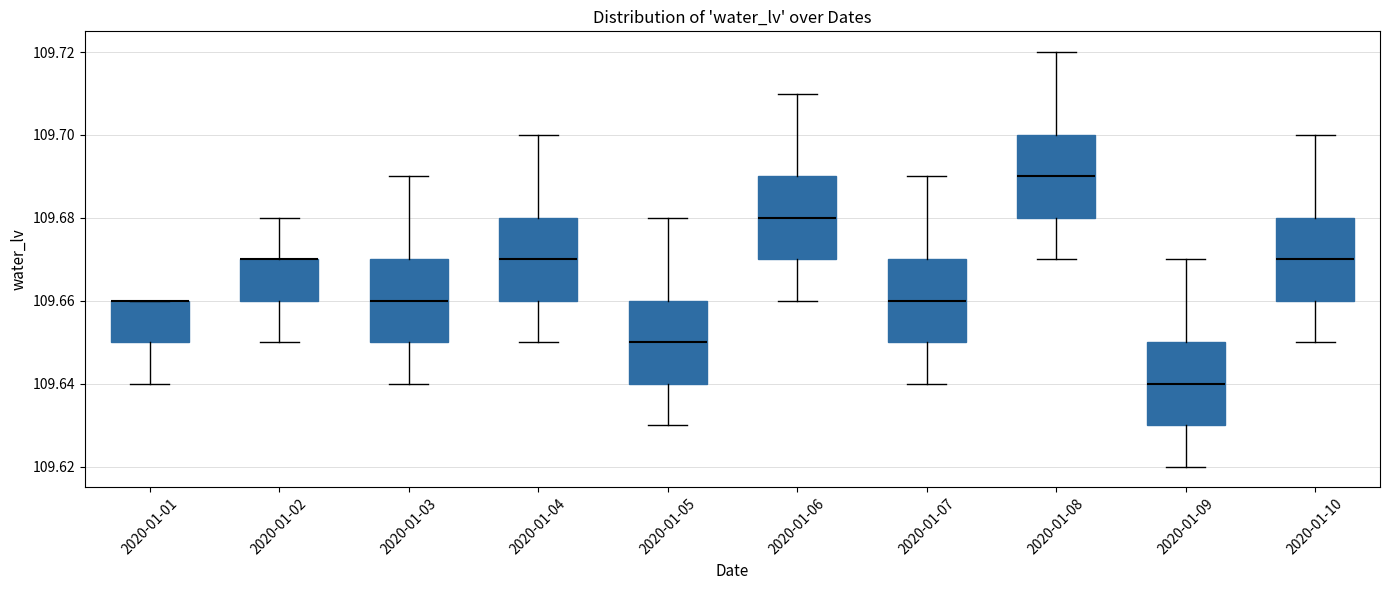

Reading left to right, read every box against the y-axis: the position of its median line, the range the box covers, and the ends of its whiskers. The values are not printed on the chart, so give them approximately, as read against the axis.

2020-01-01: median 109.66 (drawn on the box's upper edge), box 109.65 to 109.66, whiskers 109.64 to 109.66
2020-01-02: median 109.67 (drawn on the box's upper edge), box 109.66 to 109.67, whiskers 109.65 to 109.68
2020-01-03: median 109.66, box 109.65 to 109.67, whiskers 109.64 to 109.69
2020-01-04: median 109.67, box 109.66 to 109.68, whiskers 109.65 to 109.70
2020-01-05: median 109.65, box 109.64 to 109.66, whiskers 109.63 to 109.68
2020-01-06: median 109.68, box 109.67 to 109.69, whiskers 109.66 to 109.71
2020-01-07: median 109.66, box 109.65 to 109.67, whiskers 109.64 to 109.69
2020-01-08: median 109.69, box 109.68 to 109.70, whiskers 109.67 to 109.72
2020-01-09: median 109.64, box 109.63 to 109.65, whiskers 109.62 to 109.67
2020-01-10: median 109.67, box 109.66 to 109.68, whiskers 109.65 to 109.70